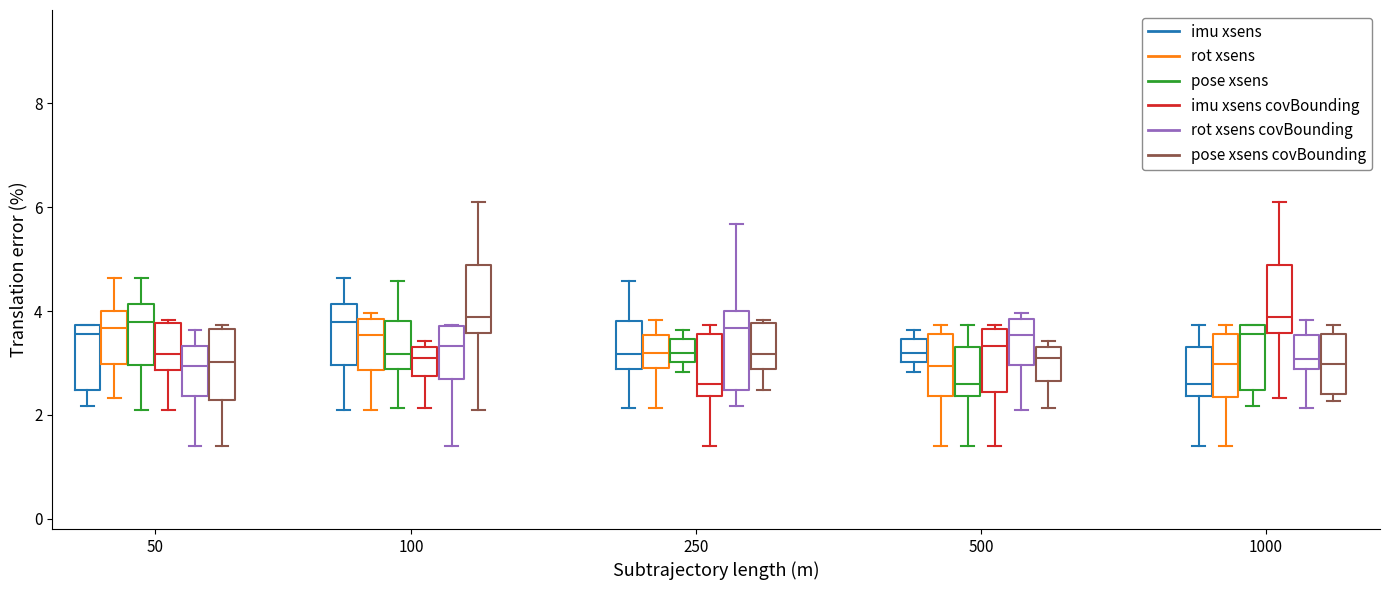

Reading left to right, transcribe this box plot: for each box, give where its median line is, the range the box spans, and where its two whiskers end, as read against the y-axis. The values are not printed on the chart, so give them approximately, as read against the axis.

50 (imu xsens): median 3.6, box 2.4 to 3.8, whiskers 2.2 to 3.8
50 (rot xsens): median 3.6, box 3.0 to 4.0, whiskers 2.4 to 4.6
50 (pose xsens): median 3.8, box 3.0 to 4.2, whiskers 2.2 to 4.6
50 (imu xsens covBounding): median 3.2, box 2.8 to 3.8, whiskers 2.2 to 3.8
50 (rot xsens covBounding): median 3.0, box 2.4 to 3.4, whiskers 1.4 to 3.6
50 (pose xsens covBounding): median 3.0, box 2.2 to 3.6, whiskers 1.4 to 3.8
100 (imu xsens): median 3.8, box 3.0 to 4.2, whiskers 2.2 to 4.6
100 (rot xsens): median 3.6, box 2.8 to 3.8, whiskers 2.2 to 4.0
100 (pose xsens): median 3.2, box 2.8 to 3.8, whiskers 2.2 to 4.6
100 (imu xsens covBounding): median 3.2, box 2.8 to 3.4, whiskers 2.2 to 3.4 (just above the box's upper edge)
100 (rot xsens covBounding): median 3.4, box 2.8 to 3.8, whiskers 1.4 to 3.8
100 (pose xsens covBounding): median 3.8, box 3.6 to 4.8, whiskers 2.2 to 6.2
250 (imu xsens): median 3.2, box 2.8 to 3.8, whiskers 2.2 to 4.6
250 (rot xsens): median 3.2, box 2.8 to 3.6, whiskers 2.2 to 3.8
250 (pose xsens): median 3.2, box 3.0 to 3.4, whiskers 2.8 to 3.6
250 (imu xsens covBounding): median 2.6, box 2.4 to 3.6, whiskers 1.4 to 3.8
250 (rot xsens covBounding): median 3.6, box 2.4 to 4.0, whiskers 2.2 to 5.6
250 (pose xsens covBounding): median 3.2, box 2.8 to 3.8, whiskers 2.4 to 3.8
500 (imu xsens): median 3.2, box 3.0 to 3.4, whiskers 2.8 to 3.6
500 (rot xsens): median 3.0, box 2.4 to 3.6, whiskers 1.4 to 3.8
500 (pose xsens): median 2.6, box 2.4 to 3.4, whiskers 1.4 to 3.8
500 (imu xsens covBounding): median 3.4, box 2.4 to 3.6, whiskers 1.4 to 3.8
500 (rot xsens covBounding): median 3.6, box 3.0 to 3.8, whiskers 2.2 to 4.0
500 (pose xsens covBounding): median 3.2, box 2.6 to 3.4, whiskers 2.2 to 3.4 (just above the box's upper edge)
1000 (imu xsens): median 2.6, box 2.4 to 3.4, whiskers 1.4 to 3.8
1000 (rot xsens): median 3.0, box 2.4 to 3.6, whiskers 1.4 to 3.8
1000 (pose xsens): median 3.6, box 2.4 to 3.8, whiskers 2.2 to 3.8
1000 (imu xsens covBounding): median 3.8, box 3.6 to 4.8, whiskers 2.4 to 6.2
1000 (rot xsens covBounding): median 3.0, box 2.8 to 3.6, whiskers 2.2 to 3.8
1000 (pose xsens covBounding): median 3.0, box 2.4 to 3.6, whiskers 2.2 to 3.8